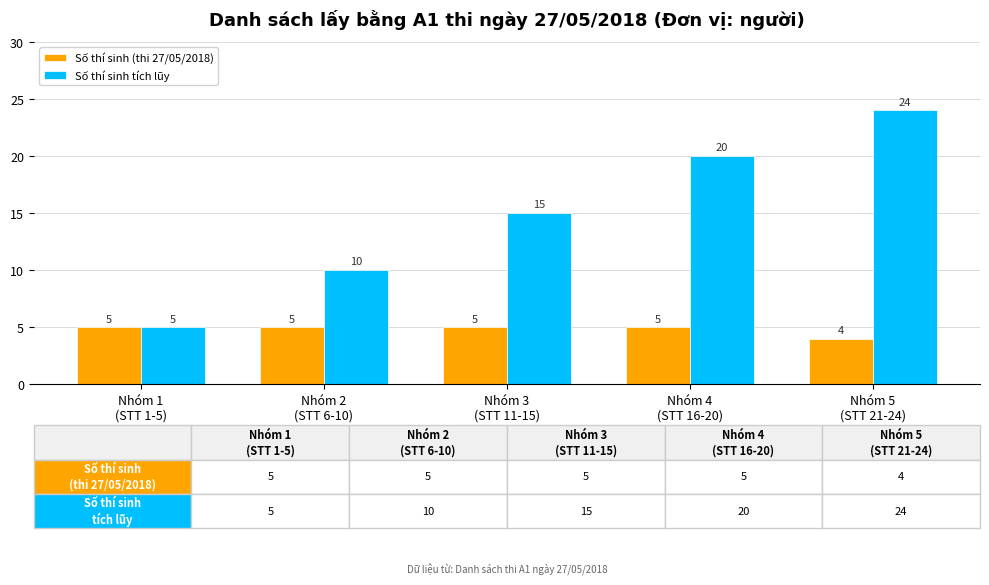

What is the difference between the second highest and second lowest values in the Số thí sinh tích lũy series?

10